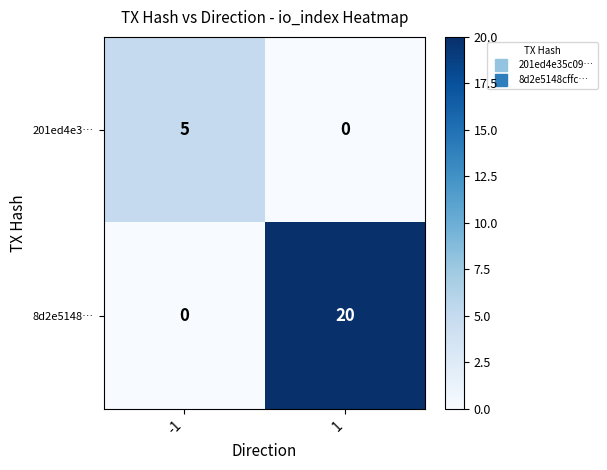

Is it true that 8d2e5148… equals 5 at 1?

False